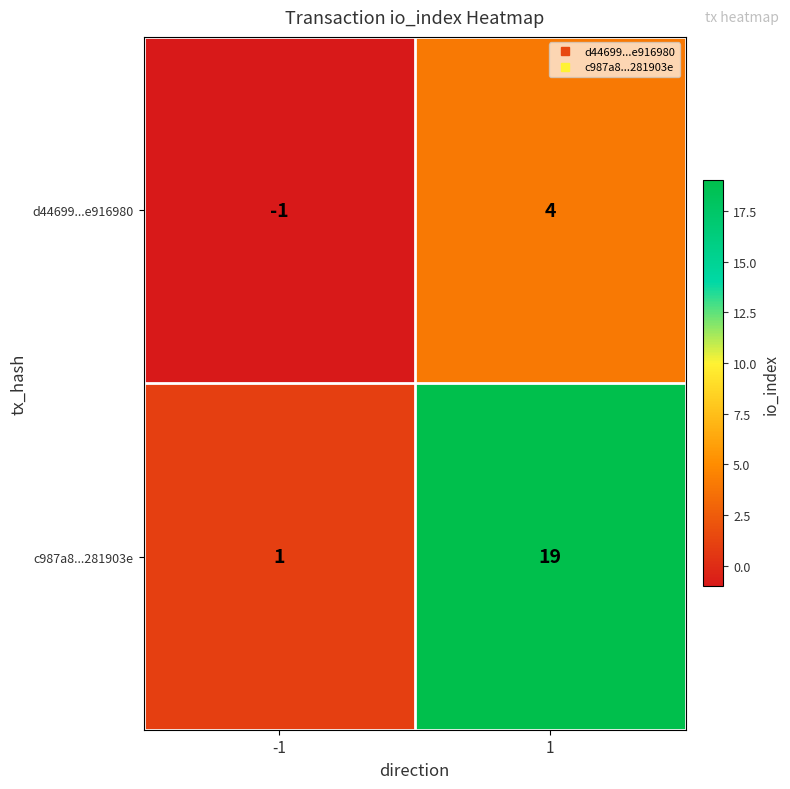

Rank the series at -1 from lowest to highest value.

d44699...e916980, c987a8...281903e